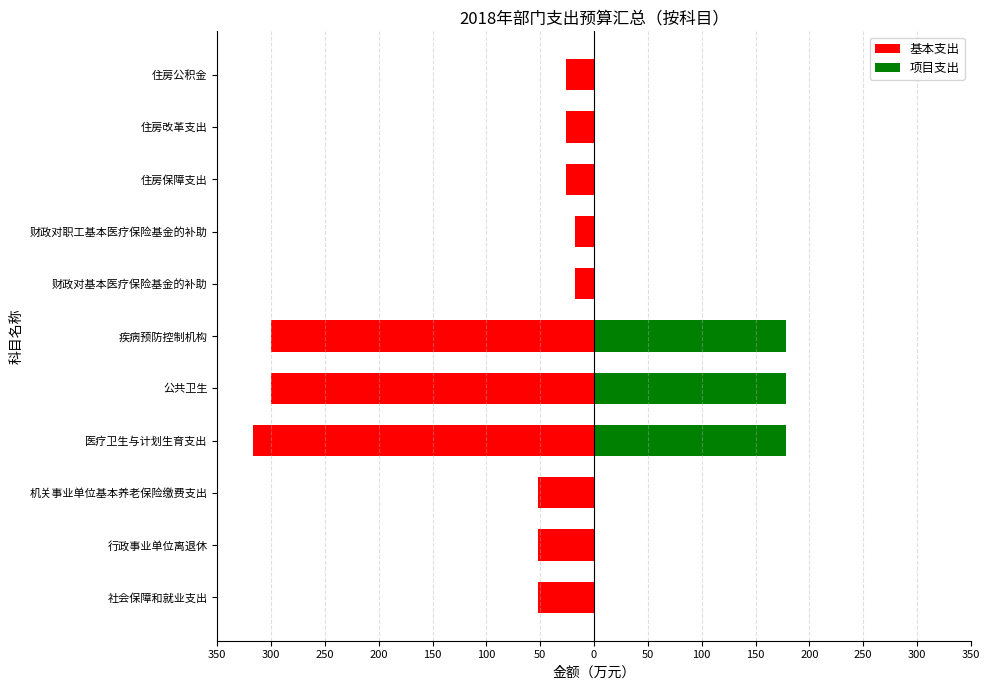

What is the difference between the highest and lowest values at 疾病预防控制机构?

478.4